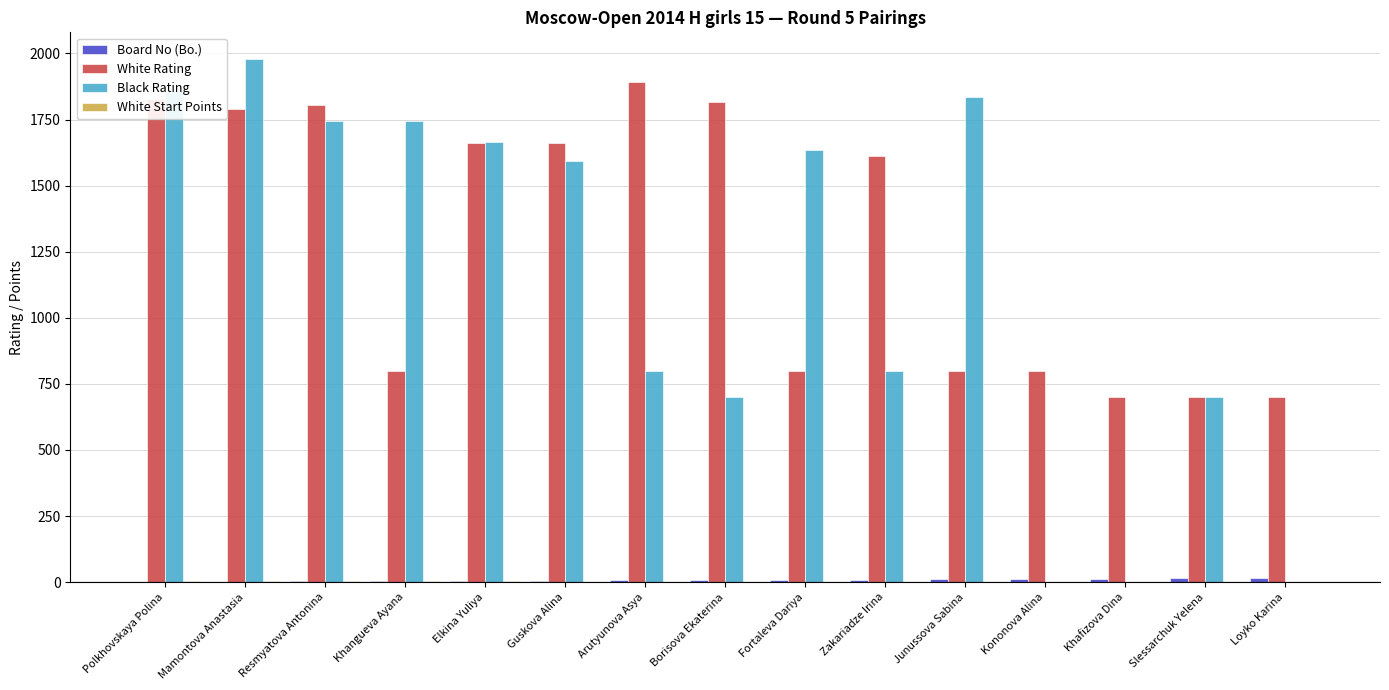

Which series has the largest total across all categories?

White Rating